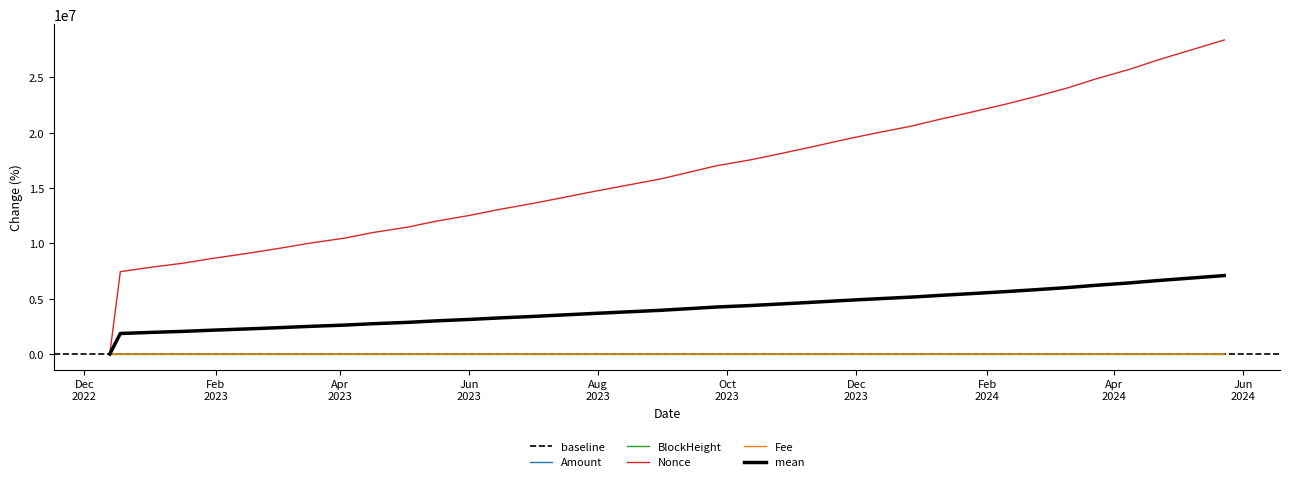

What is the label of the 27th point from the right?

2023-05-03